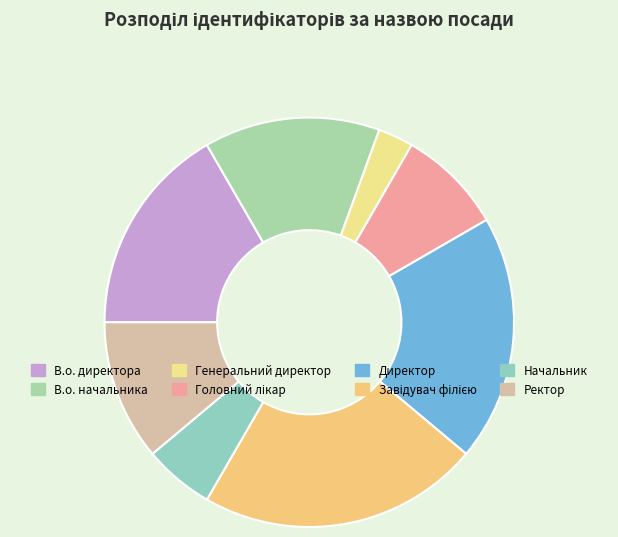

The Генеральний директор slice represents 15% of the pie. True or false?

False